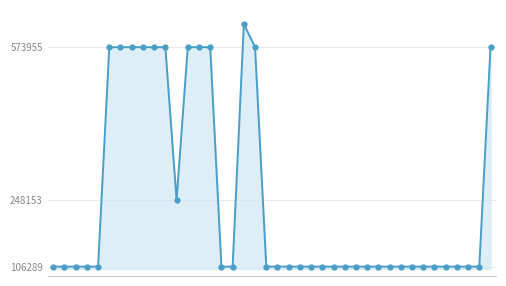

Does the chart have visible grid lines?

Yes